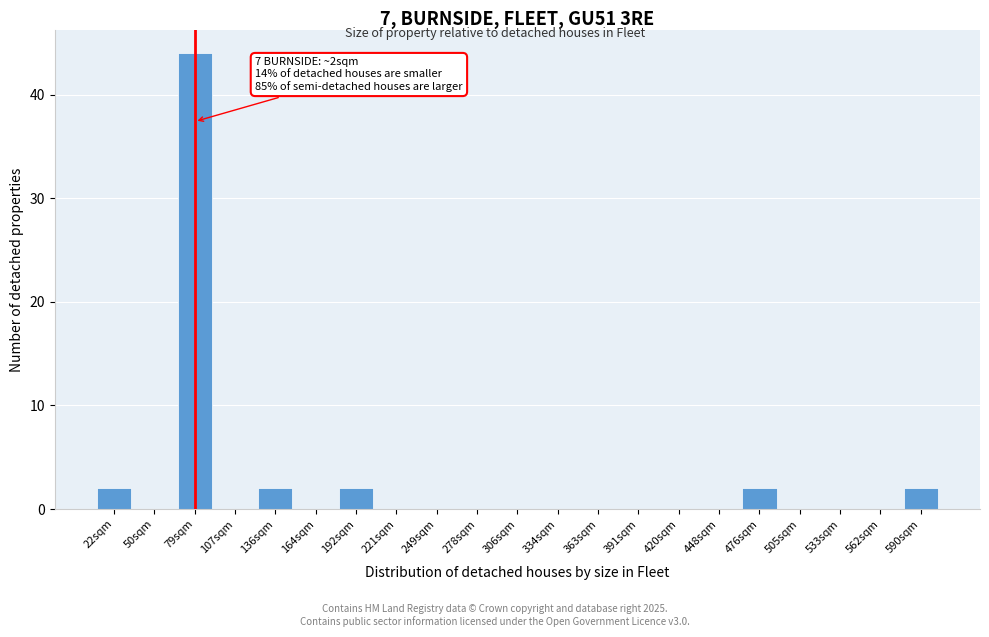

Reading left to right, list all the values displayed in this chart.

22sqm=2	50sqm=0	79sqm=44	107sqm=0	136sqm=2	164sqm=0	192sqm=2	221sqm=0	249sqm=0	278sqm=0	306sqm=0	334sqm=0	363sqm=0	391sqm=0	420sqm=0	448sqm=0	476sqm=2	505sqm=0	533sqm=0	562sqm=0	590sqm=2